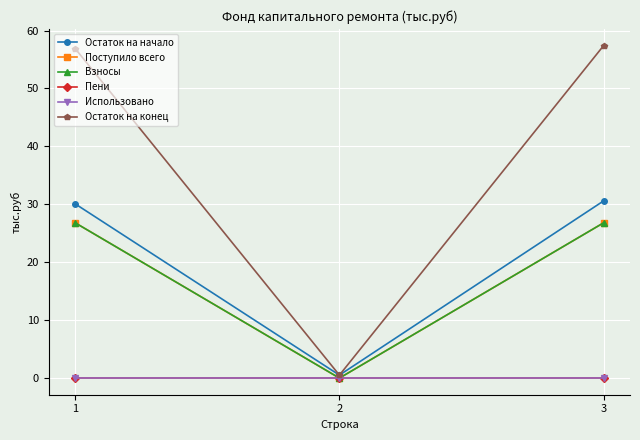

Which label corresponds to the smallest value in the chart?

2